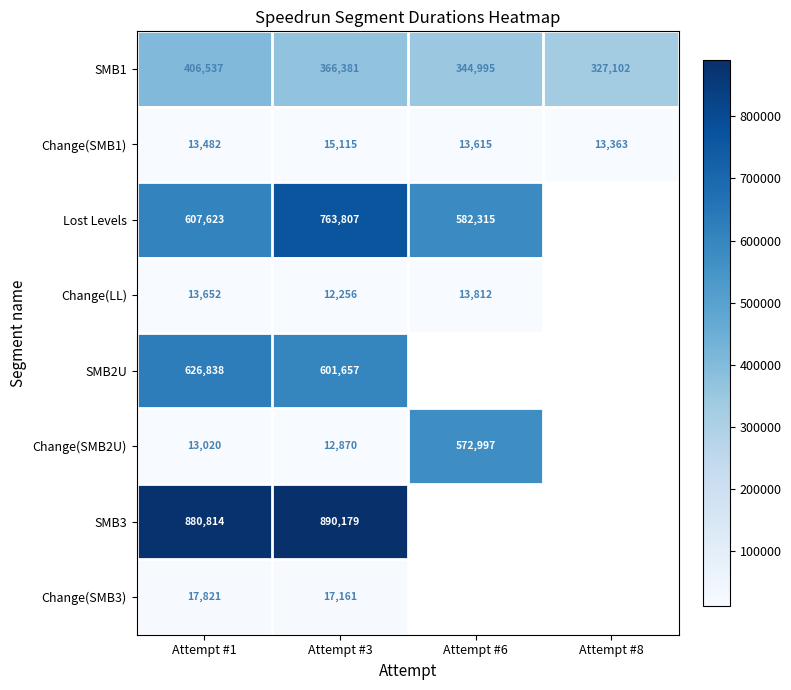

What is the lowest value of the SMB1 series?

327102